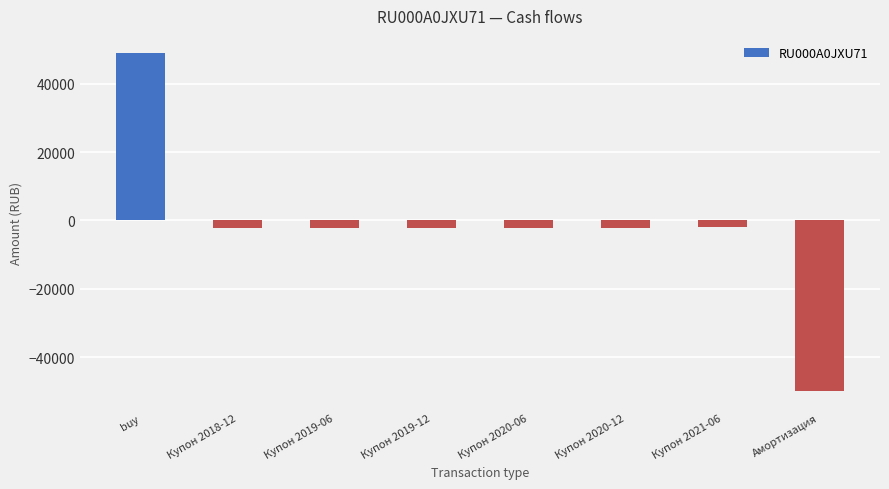

What is the smallest value displayed?

-50000.0